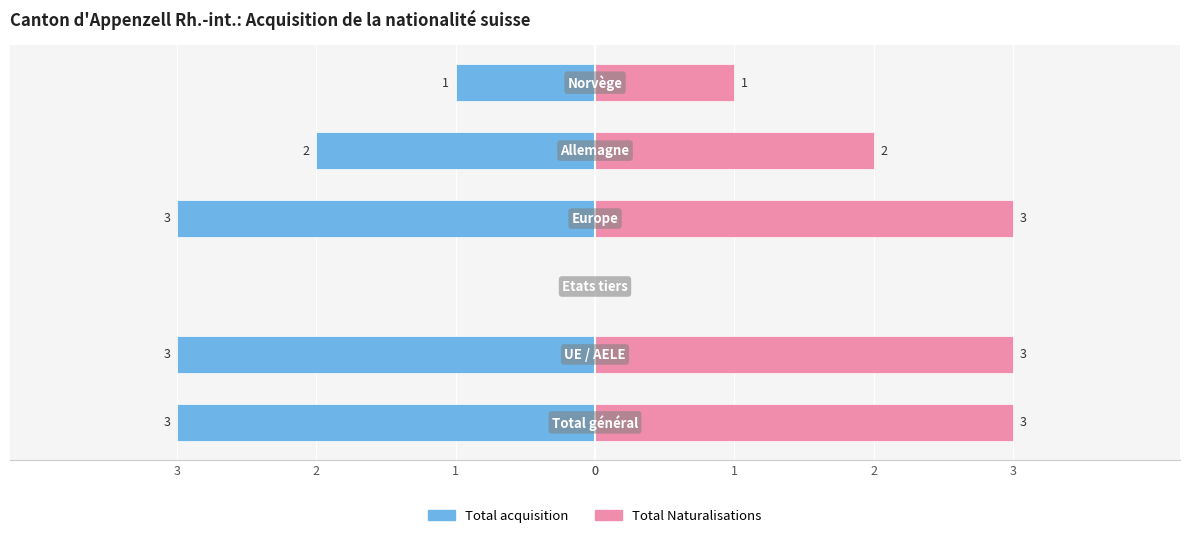

Is it true that Total acquisition equals 0 at 2?

True